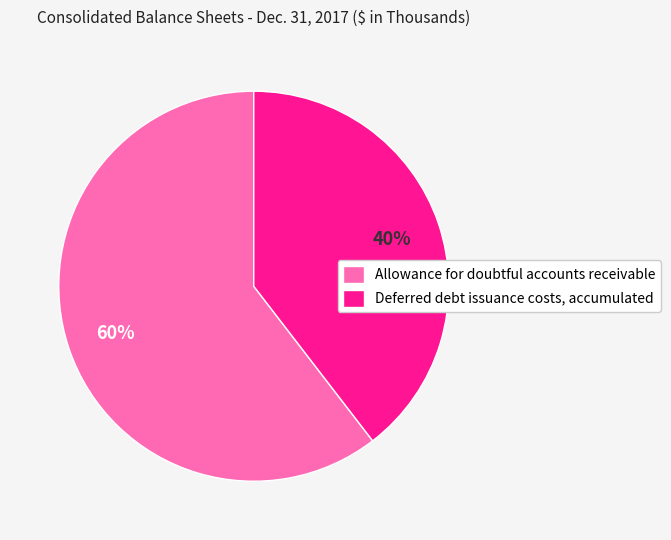

How many slices are in this pie chart?

2